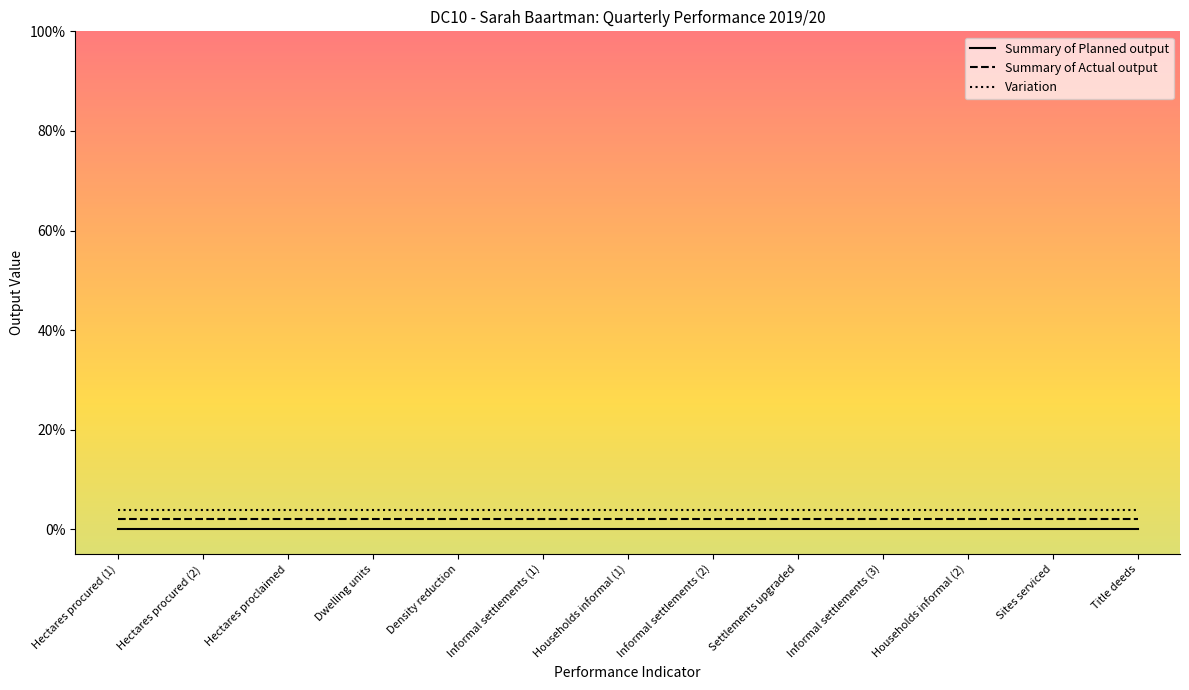

Which label corresponds to the largest value in the chart?

Hectares procured (1)